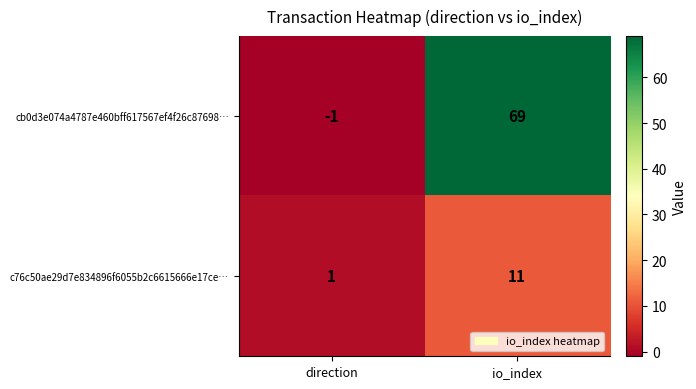

What is the smallest value displayed?

-1